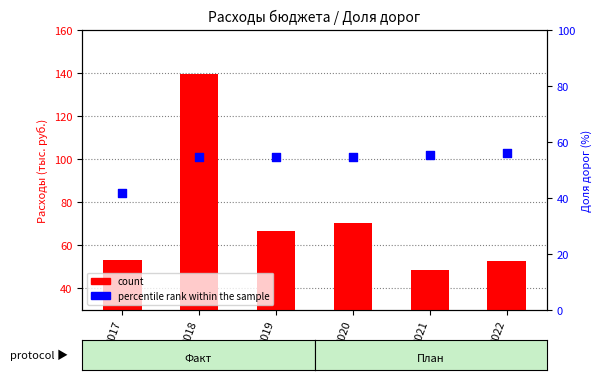

What is the total value across all series at 2019?

121.7